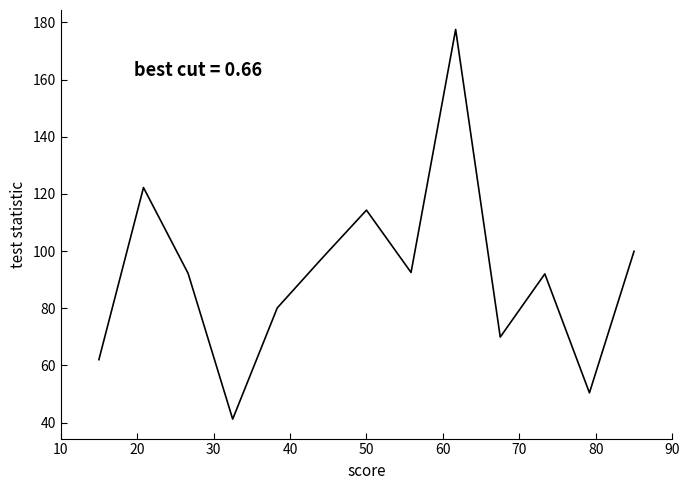

What is the difference between the maximum and minimum values?

136.3